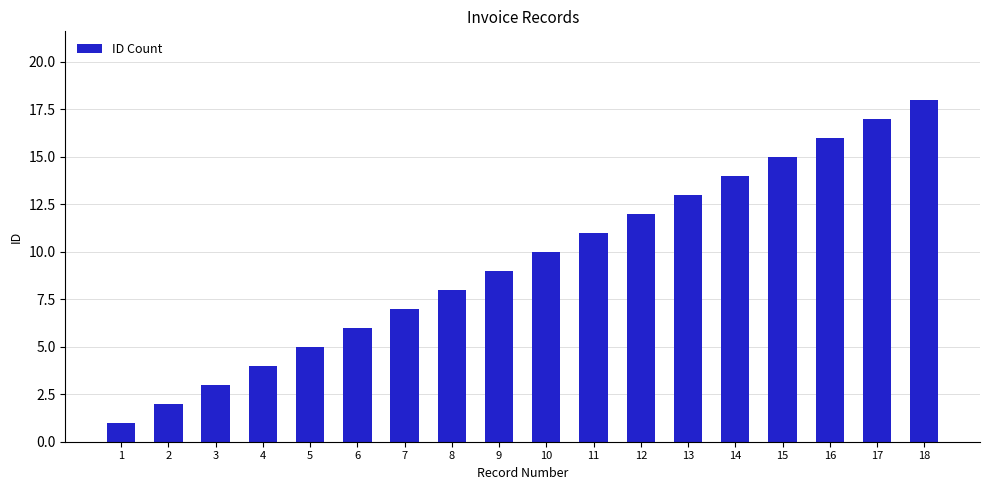

What is the greatest value displayed?

18